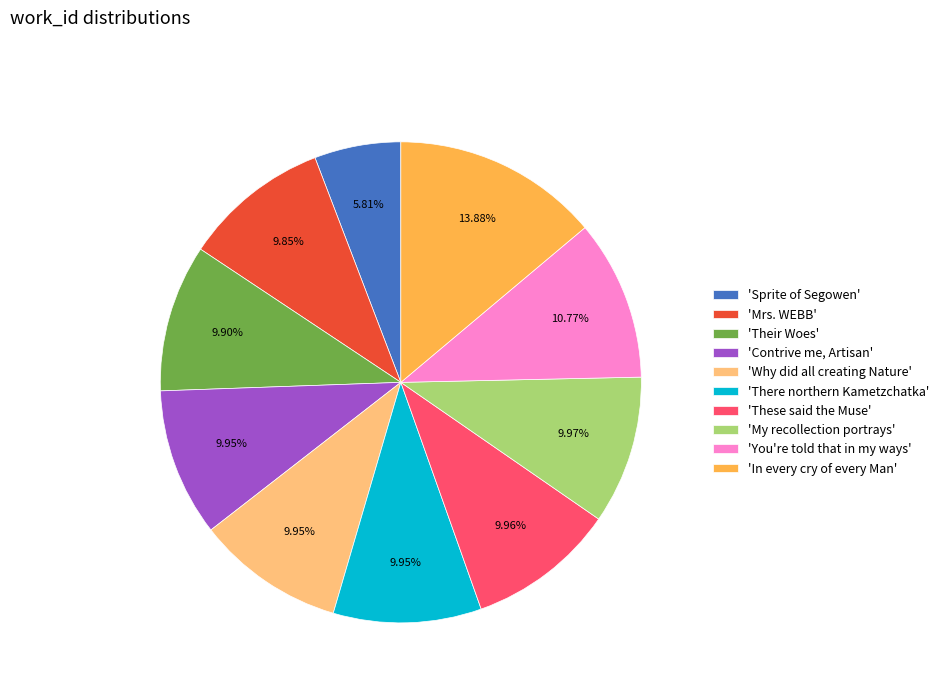

Is there a majority slice in this chart?

No